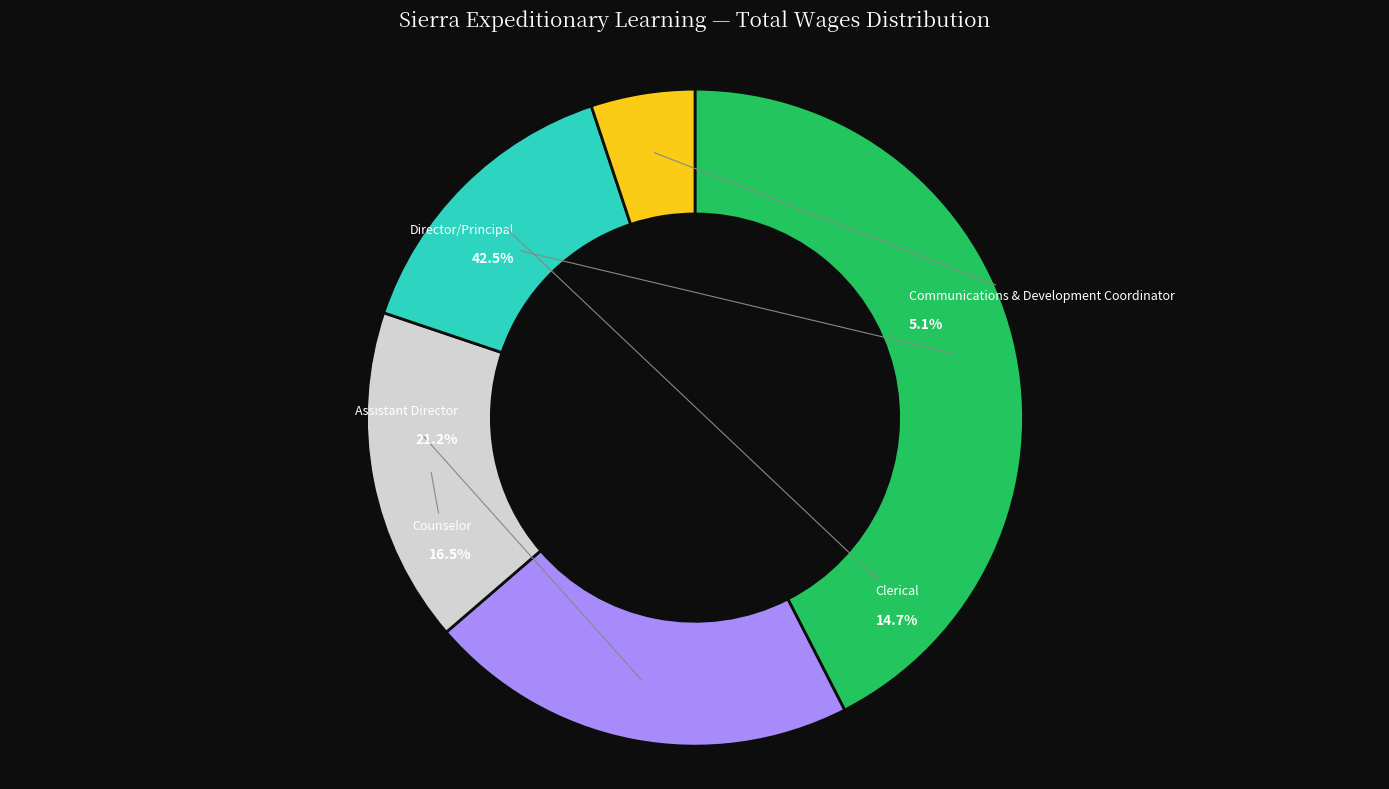

The Counselor slice represents 3% of the pie. True or false?

False